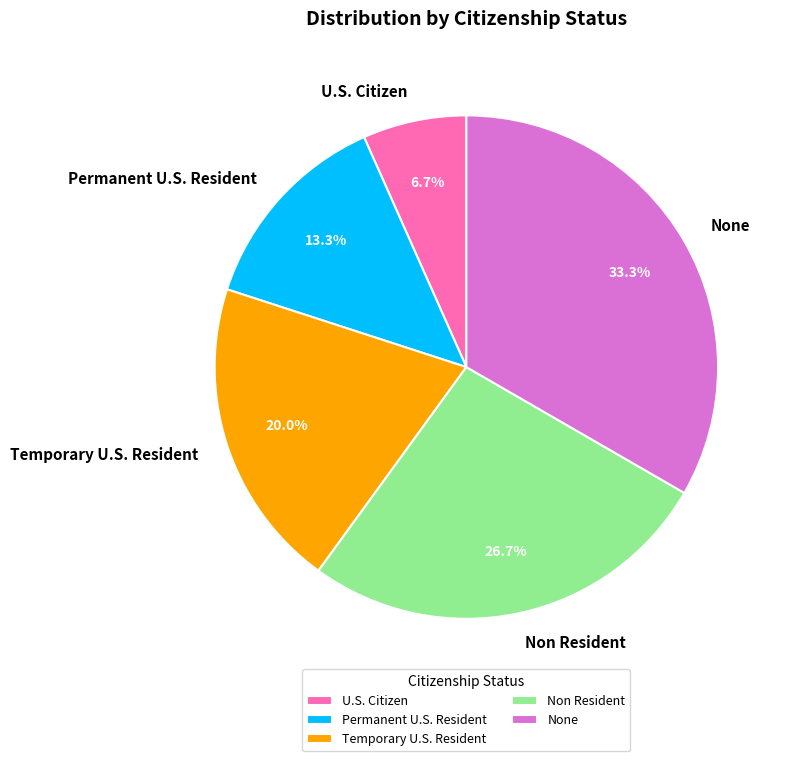

True or false: Temporary U.S. Resident accounts for 11% of the total.

False